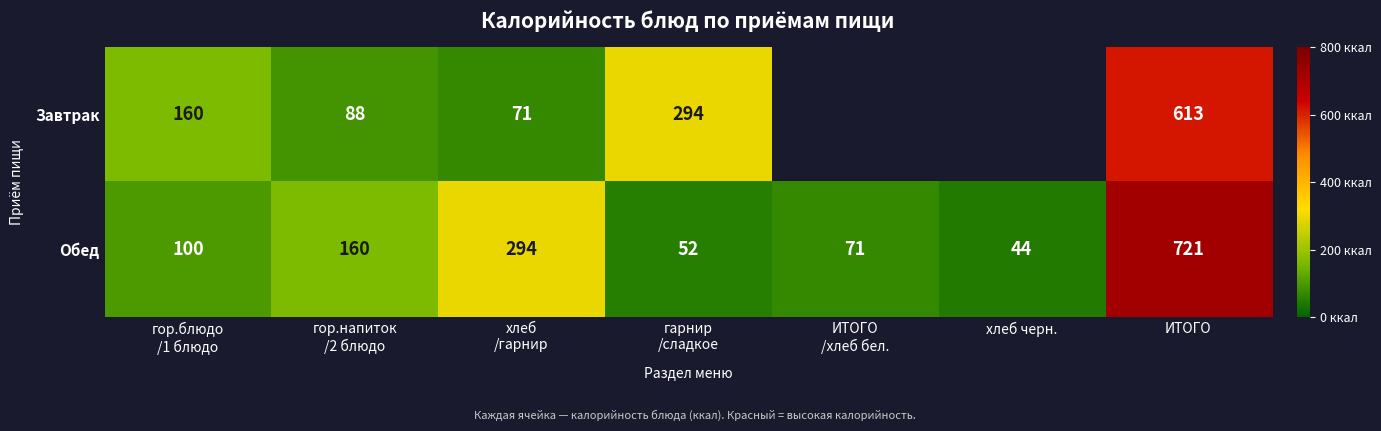

What is the difference between the maximum and minimum values in the Обед series?

677